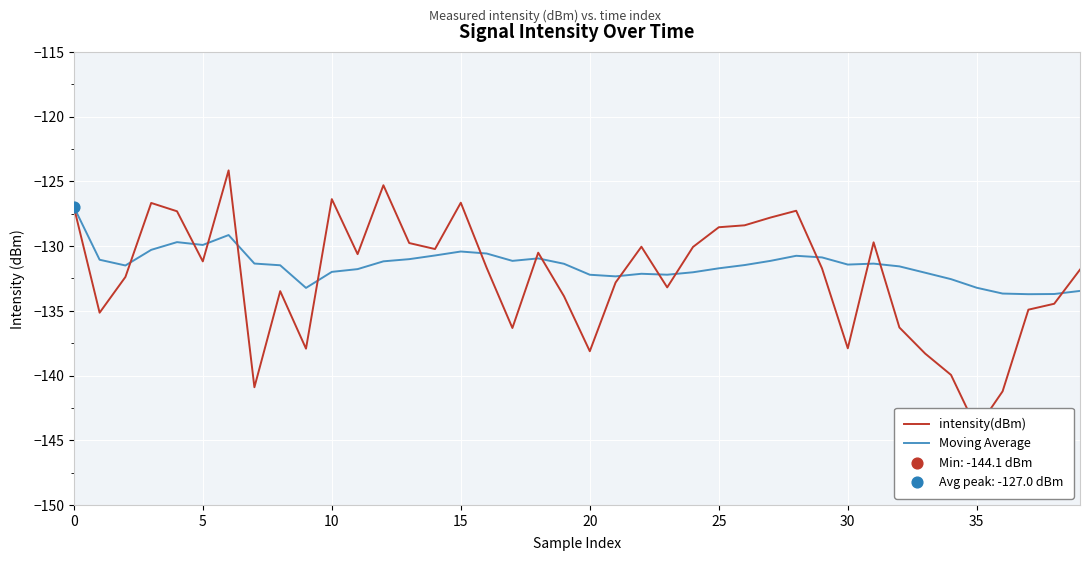

What are all the series names shown in the legend?

intensity(dBm), Moving Average